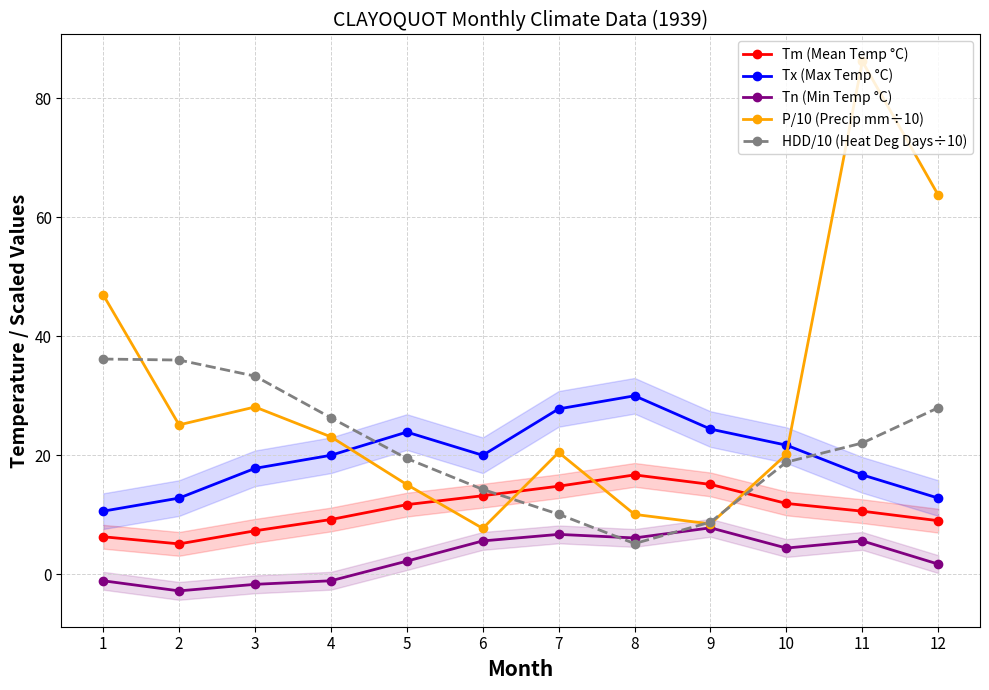

Reading right to left, transcribe all the data shown in this chart.

Tm (Mean Temp °C): 9.0	10.6	11.9	15.1	16.7	14.8	13.2	11.7	9.2	7.3	5.1	6.3
Tx (Max Temp °C): 12.8	16.7	21.7	24.4	30.0	27.8	20.0	23.9	20.0	17.8	12.8	10.6
Tn (Min Temp °C): 1.7	5.6	4.4	7.8	6.1	6.7	5.6	2.2	-1.1	-1.7	-2.8	-1.1
P/10 (Precip mm÷10): 63.7	86.2	20.2	8.5	10.1	20.5	7.7	15.1	23.1	28.1	25.1	47.0
HDD/10 (Heat Deg Days÷10): 28.0	22.1	18.9	8.8	5.2	10.1	14.3	19.5	26.3	33.3	36.0	36.2